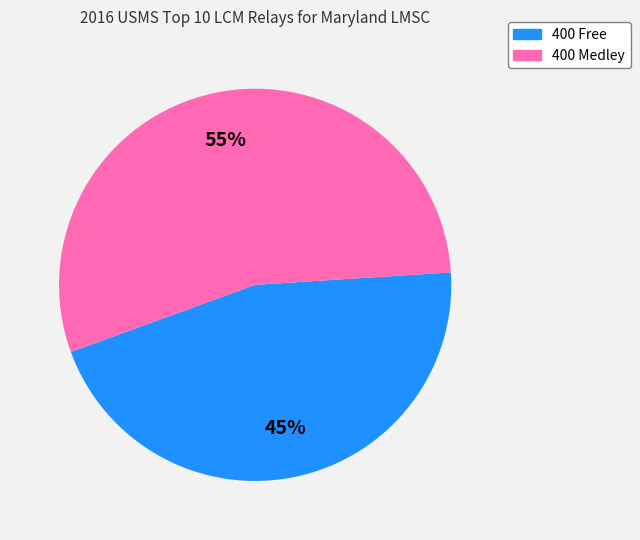

To the nearest percent, what is the average slice percentage?

50%